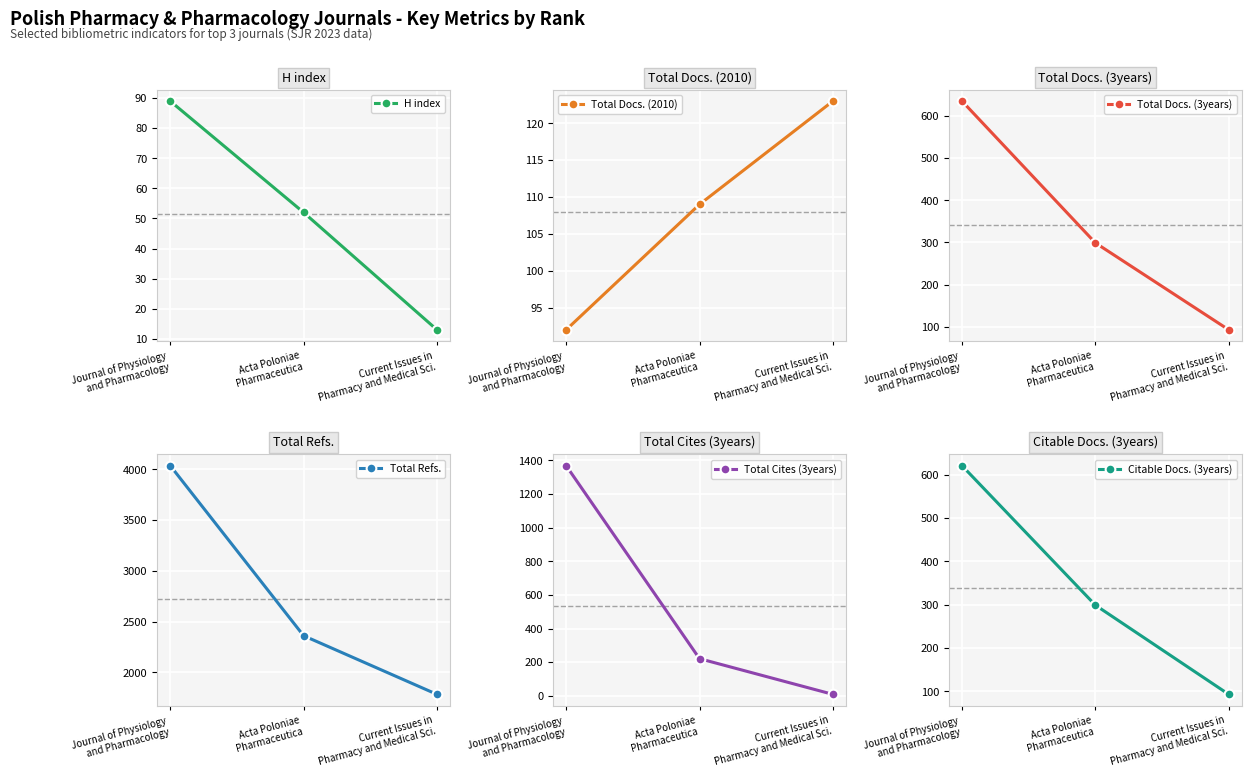

Is it true that Citable Docs. (3years) equals 435 at Acta Poloniae
Pharmaceutica?

False